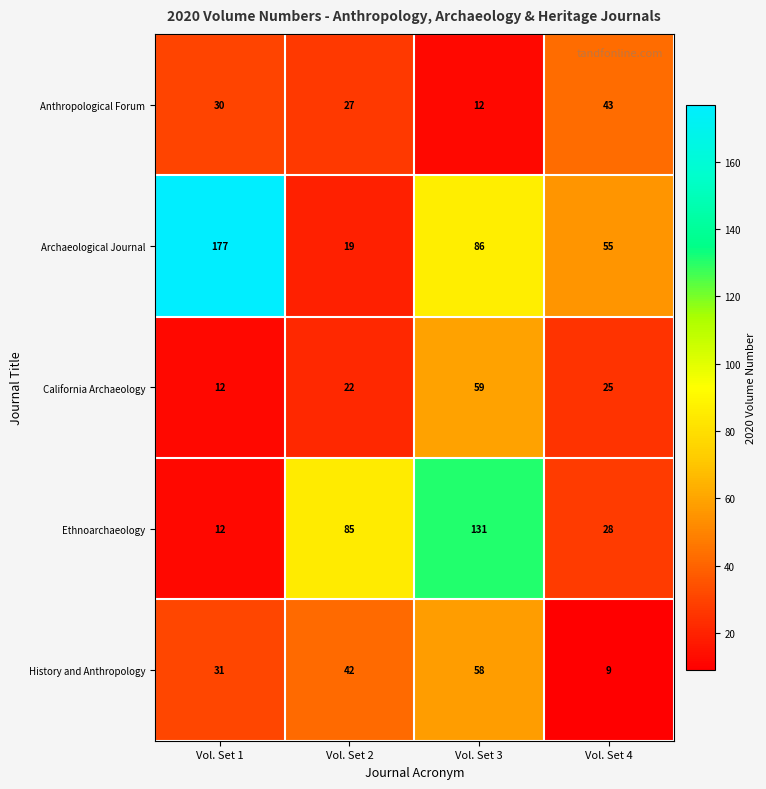

True or false: California Archaeology has a value of 22 at Vol. Set 2.

True